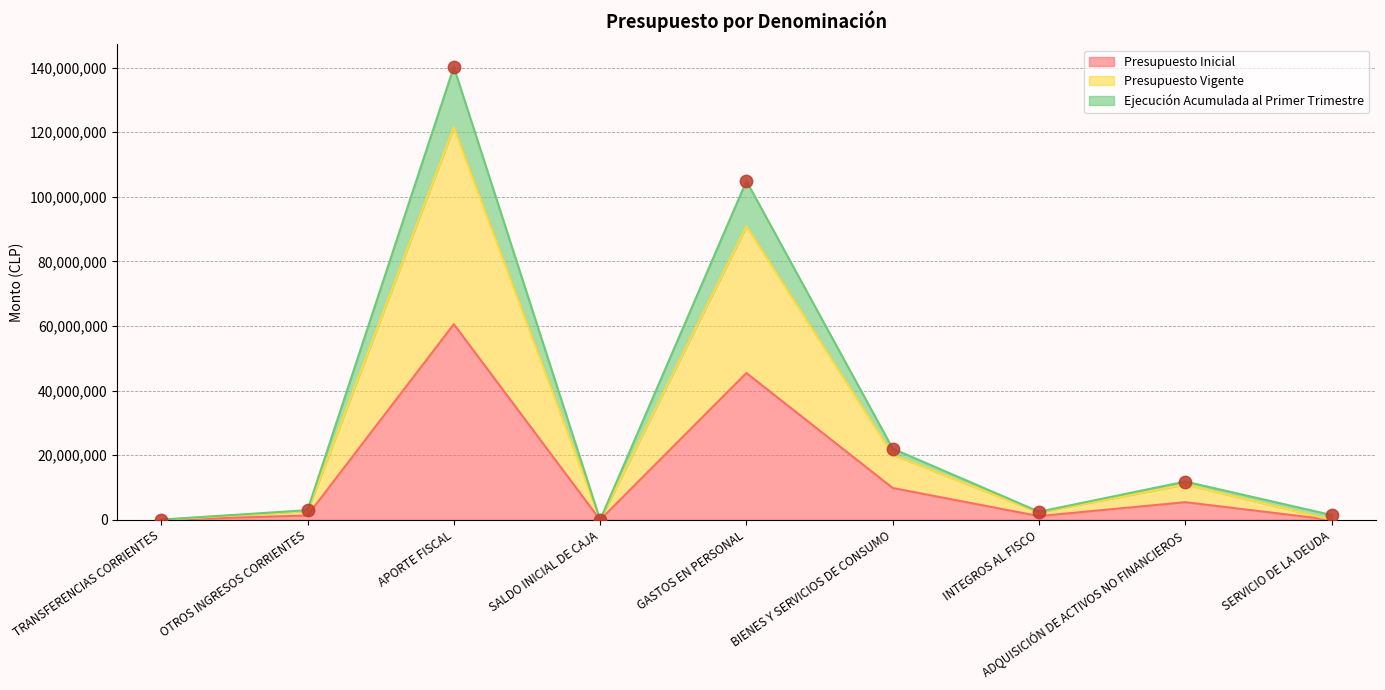

What are all the series names shown in the legend?

Presupuesto Inicial, Presupuesto Vigente, Ejecución Acumulada al Primer Trimestre